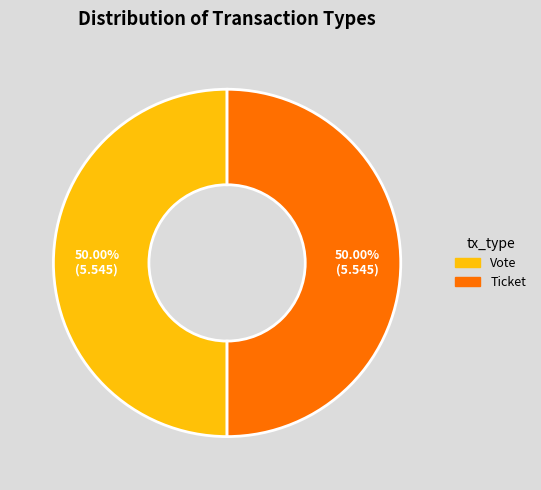

Count the number of slices in the pie.

2